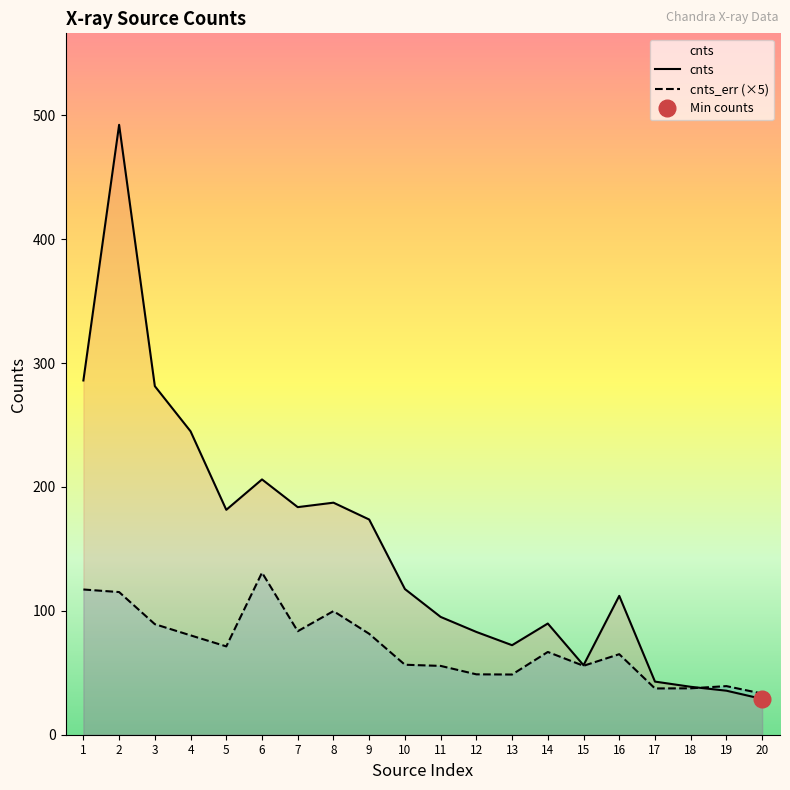

Does the chart have visible grid lines?

No